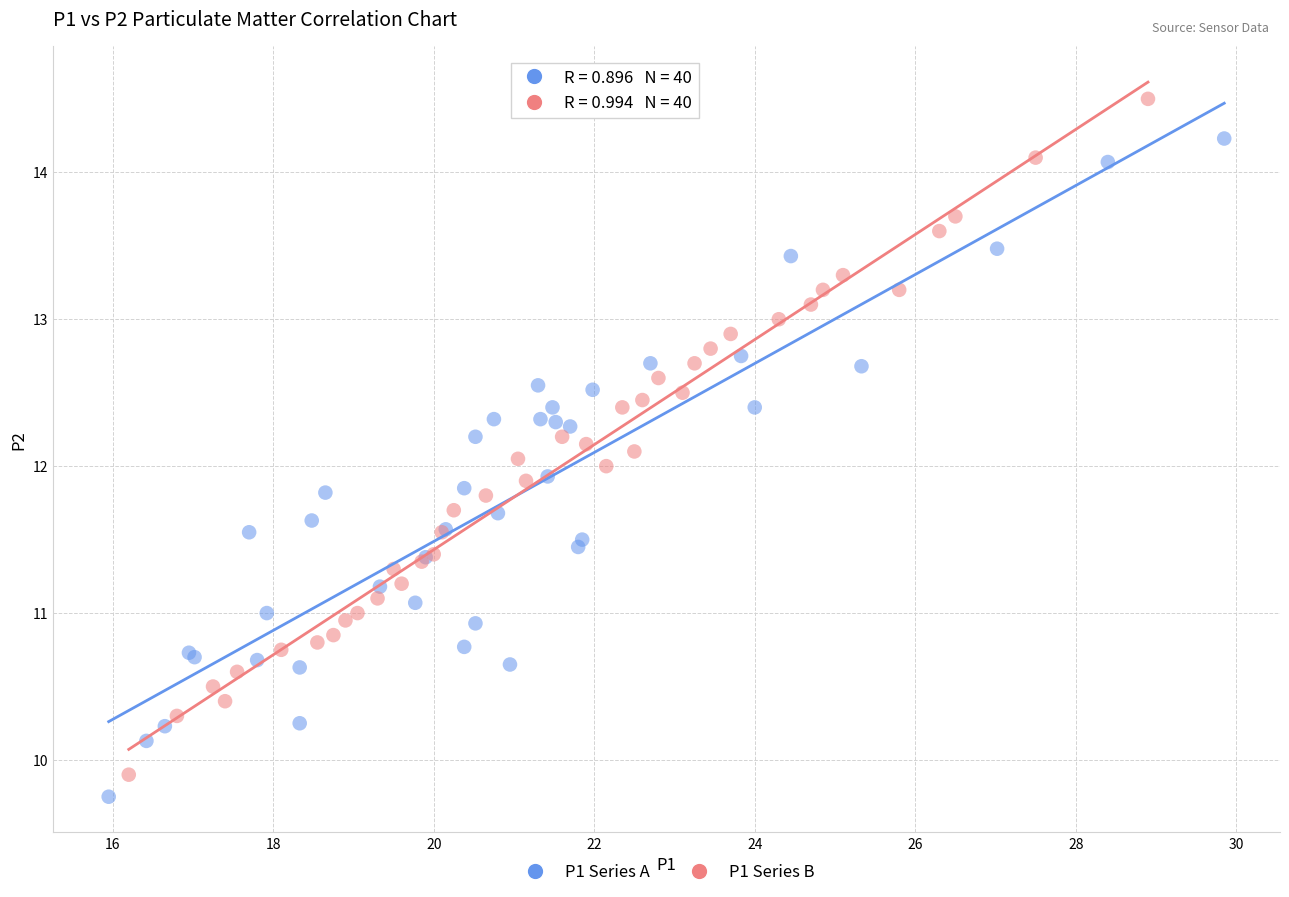

What are all the series names shown in the legend?

P1 Series A, P1 Series B